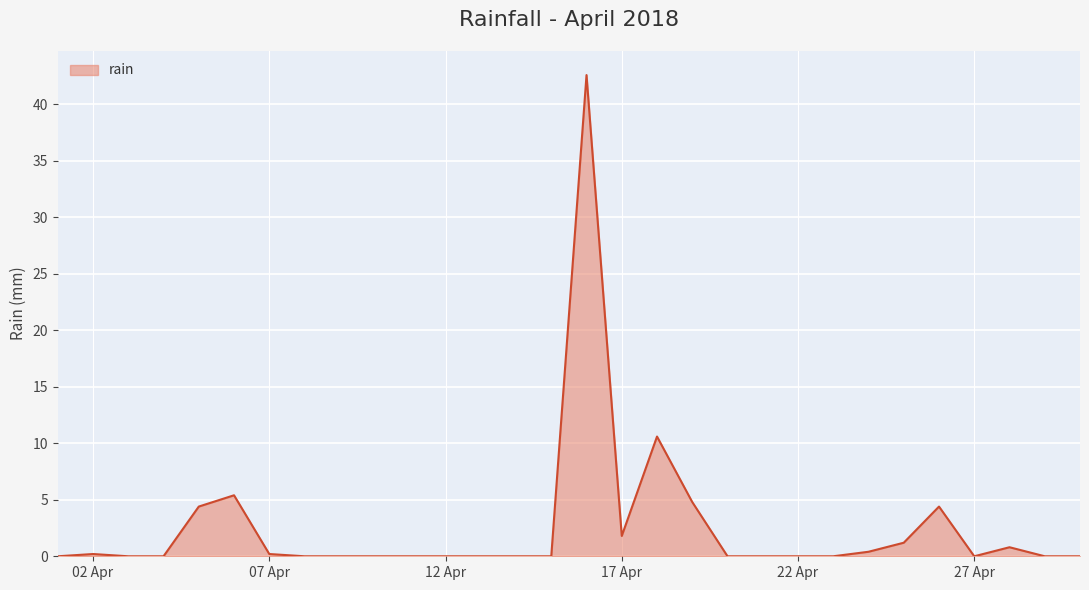

What is the greatest value displayed?

42.6